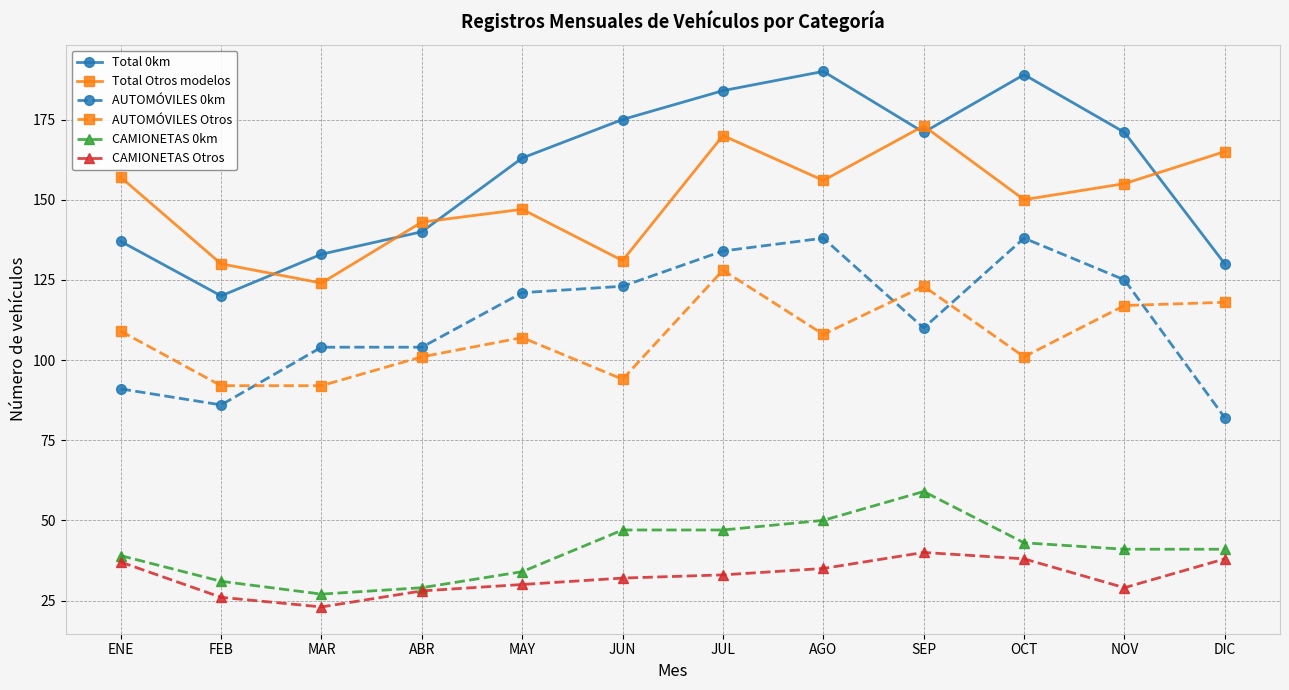

What is the greatest value displayed?

190